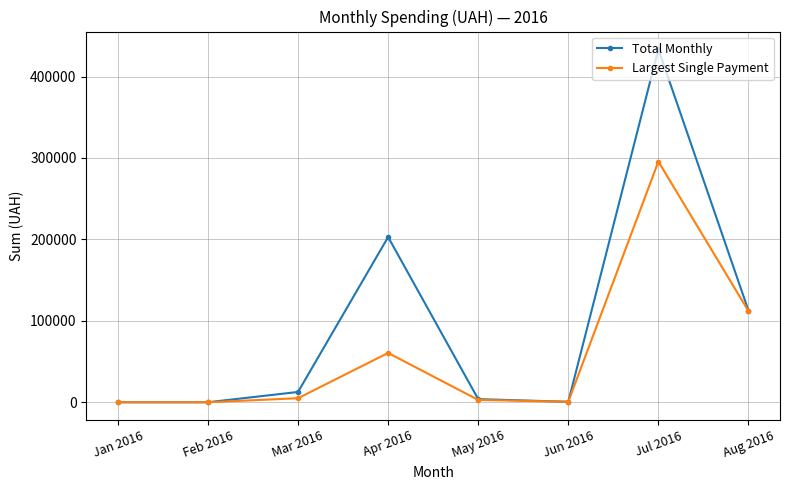

True or false: Largest Single Payment has more than 0 interior local peaks.

True